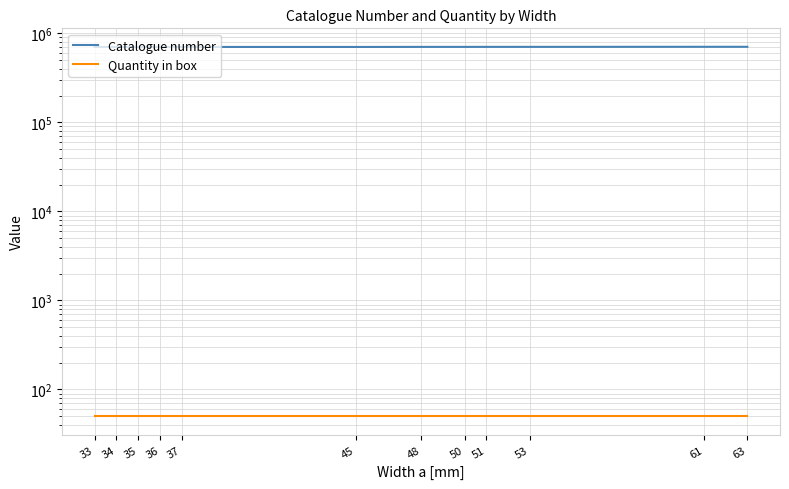

The Quantity in box series shows 50 at 36. True or false?

True